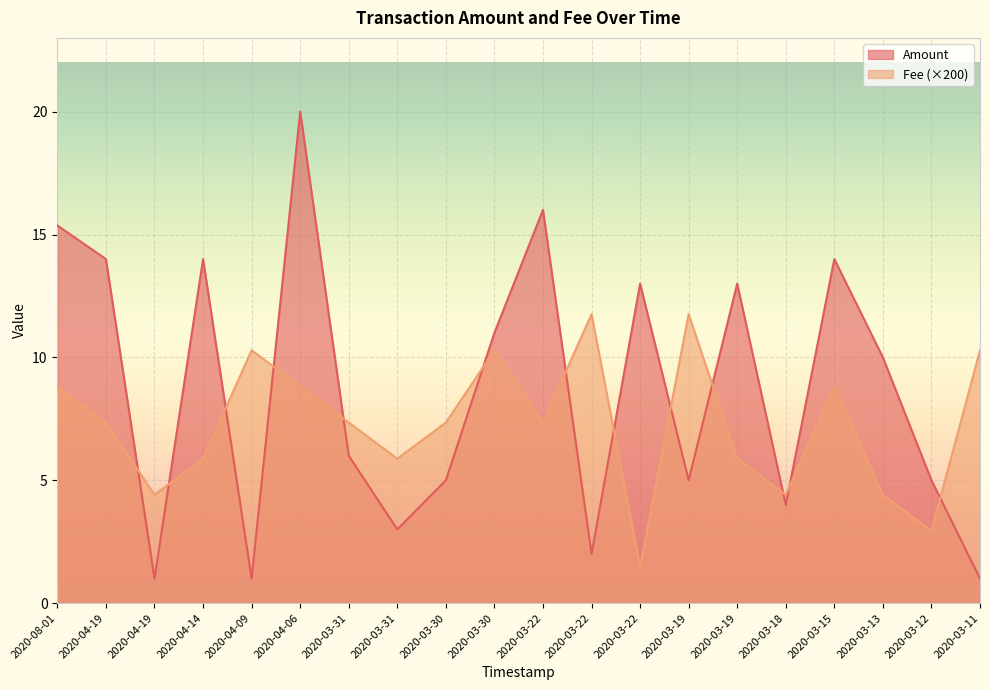

The Amount series shows 3.4 at 2020-03-22. True or false?

False